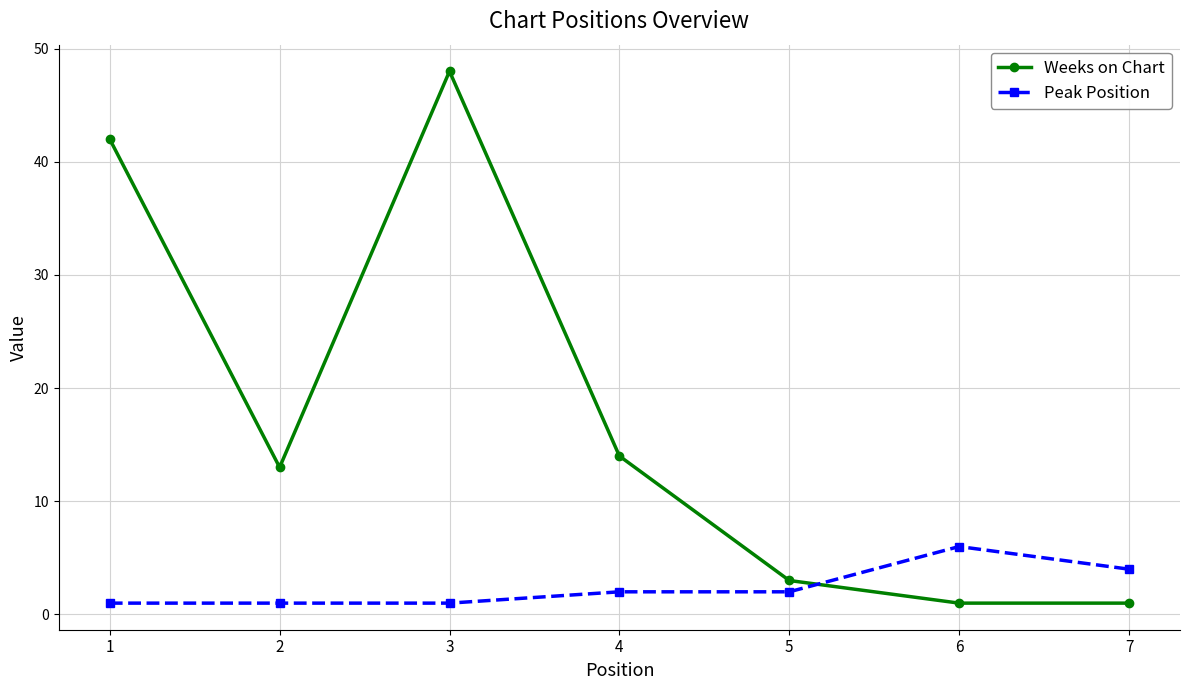

What is the value of the Weeks on Chart point at the 3rd from the left?

48